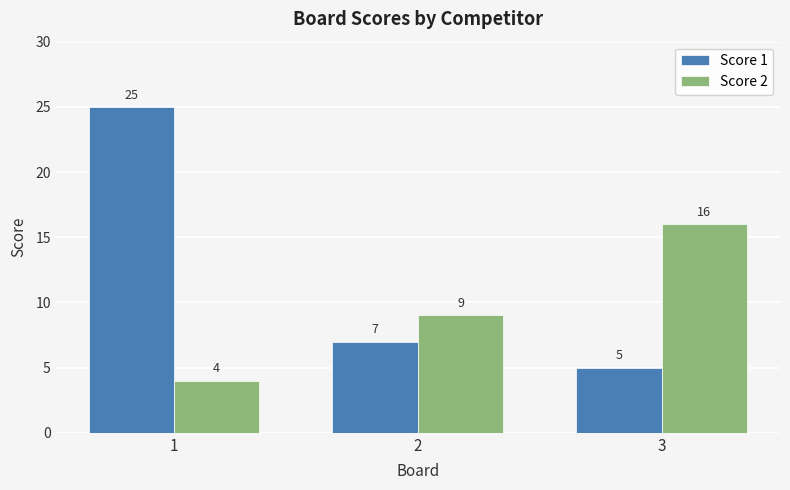

Count the Score 2 values in the range 4 to 16.

3